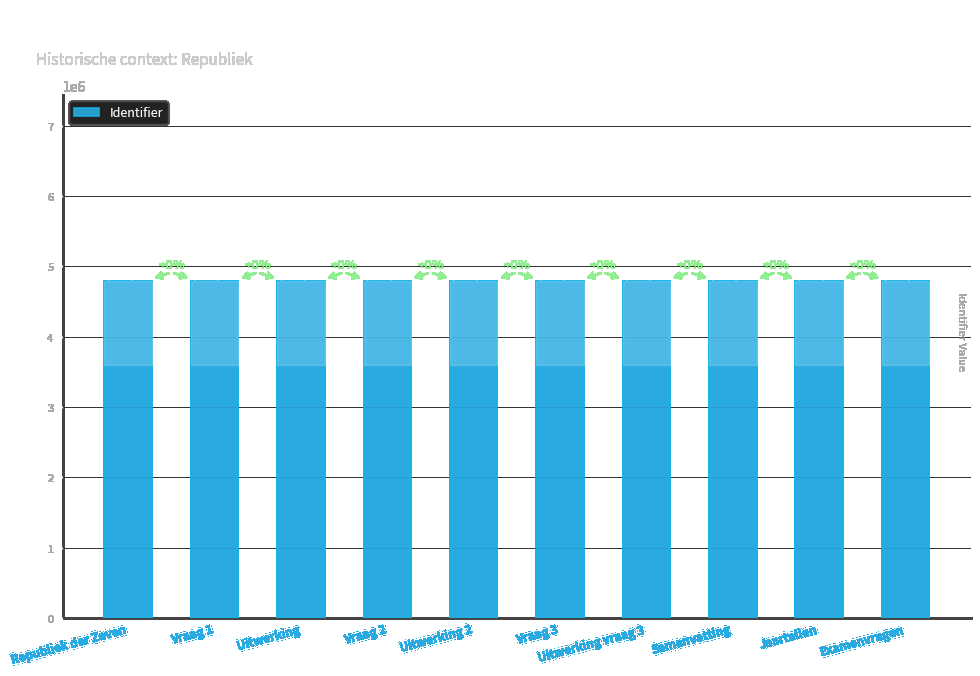

What position from the left is Vraag 2?

4